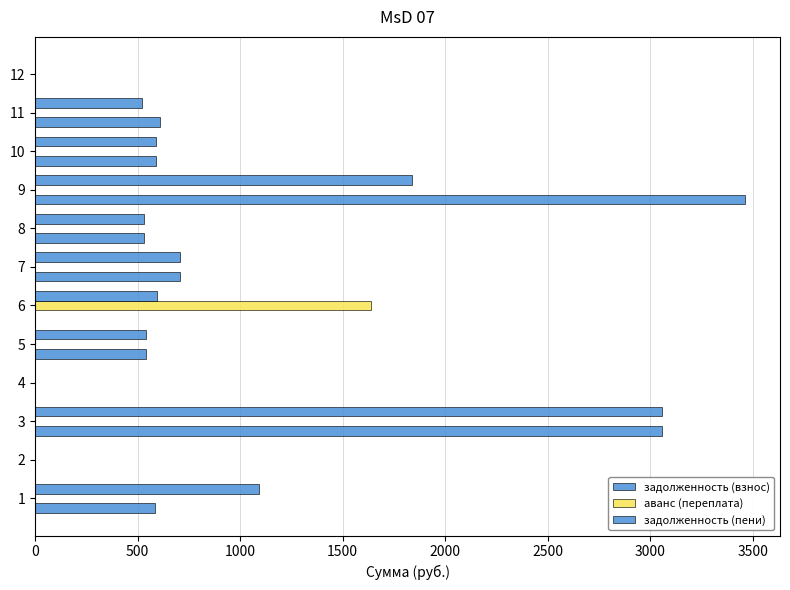

How many categories are shown in the chart?

12